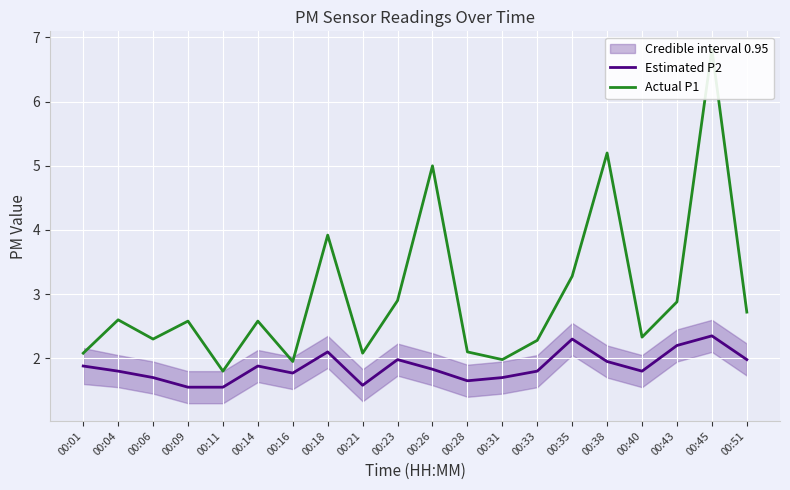

What is the sum of the Estimated P2 values at 00:21 and 00:31?

3.3